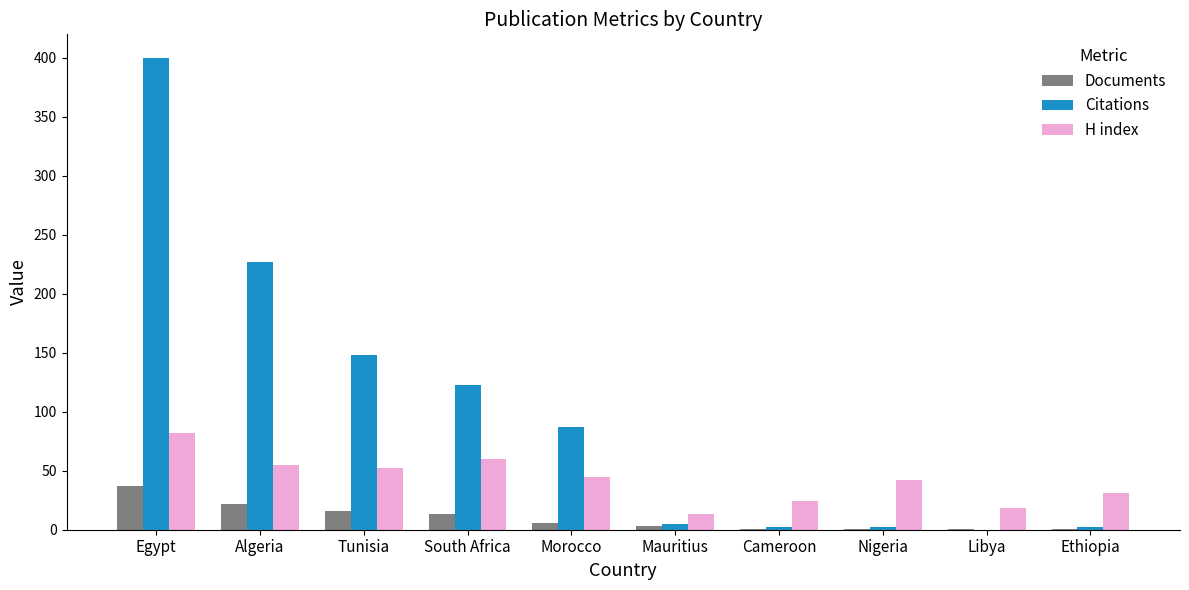

The H index series shows 60 at South Africa. True or false?

True